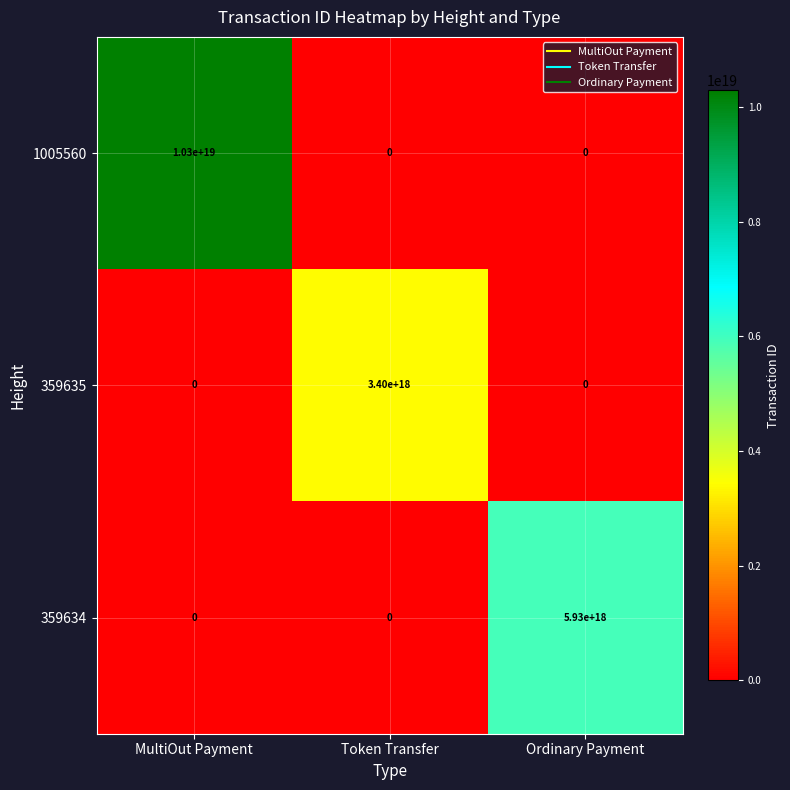

How many categories are shown in the chart?

3